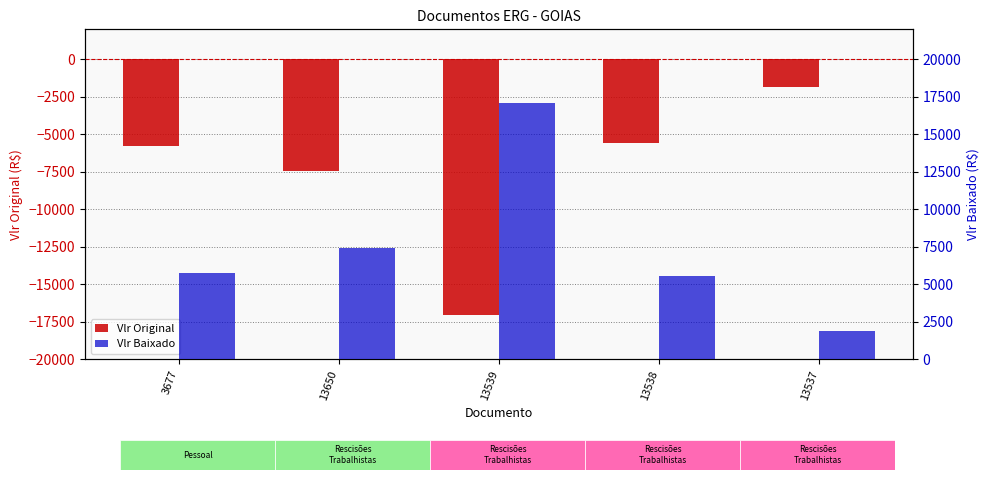

What is the minimum value for Vlr Original?

-17061.2